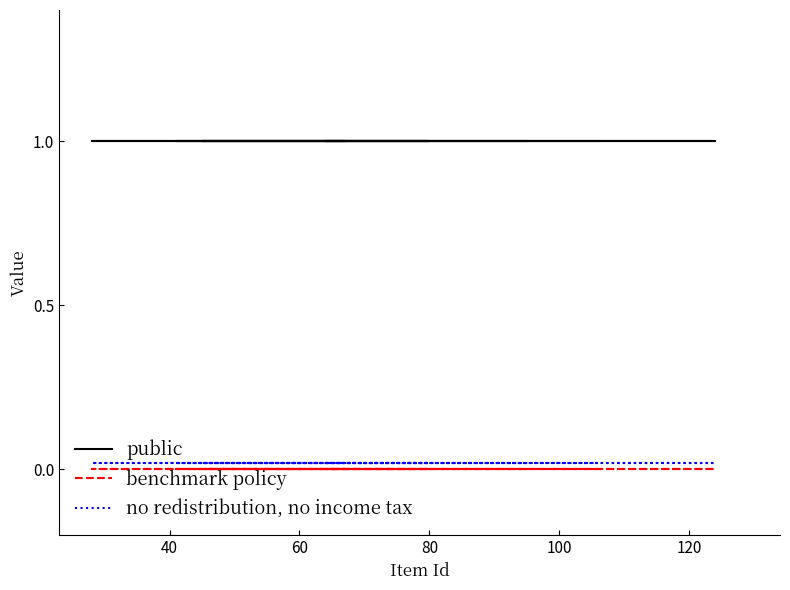

Reading left to right, list all the values displayed in this chart.

public: 1.0	1.0	1.0	1.0	1.0	1.0	1.0	1.0	1.0
benchmark policy: 0.0	0.0	0.0	0.0	0.0	0.0	0.0	0.0	0.0
no redistribution, no income tax: 0.0	0.0	0.0	0.0	0.0	0.0	0.0	0.0	0.0